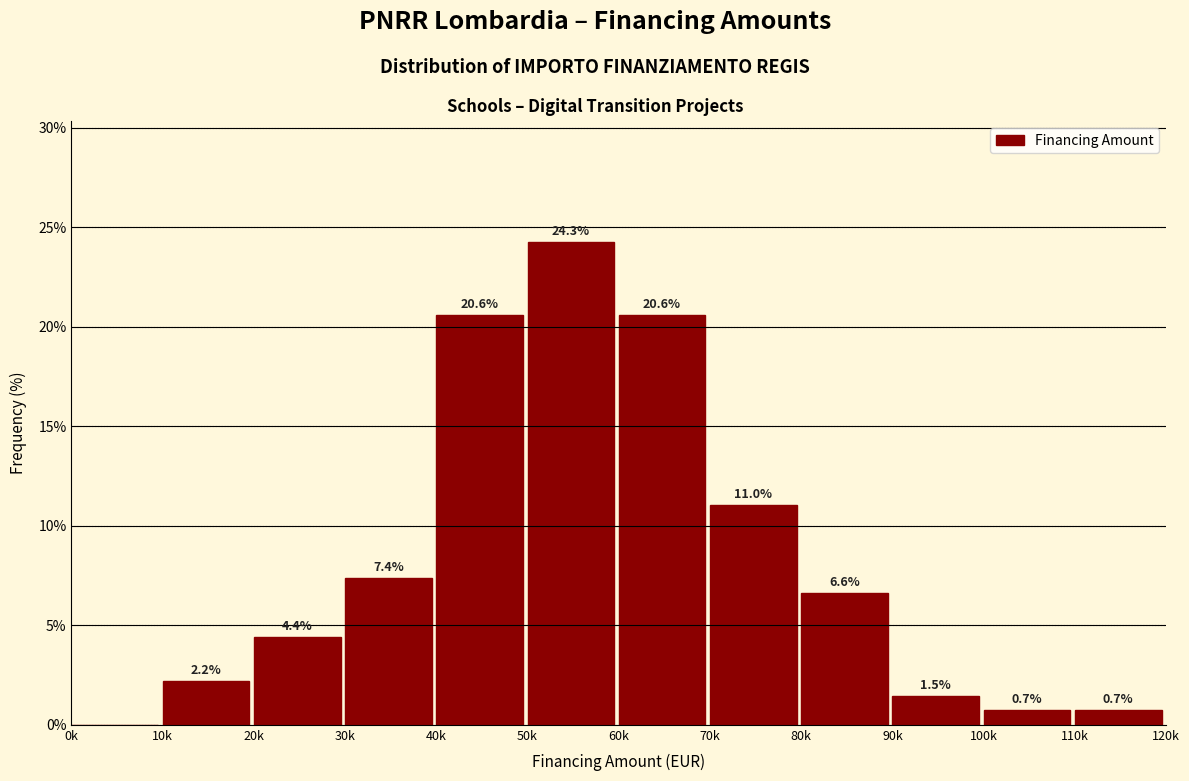

Reading right to left, list all the values displayed in this chart.

110k=0.7	100k=0.7	90k=1.5	80k=6.6	70k=11.0	60k=20.6	50k=24.3	40k=20.6	30k=7.4	20k=4.4	10k=2.2	0k=0.0